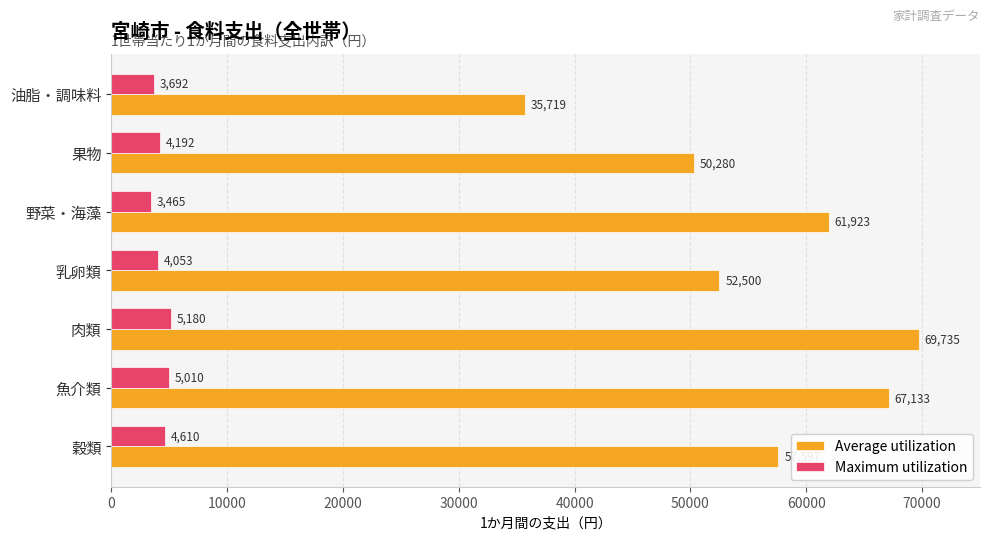

Is it true that Average utilization equals 48205 at 肉類?

False